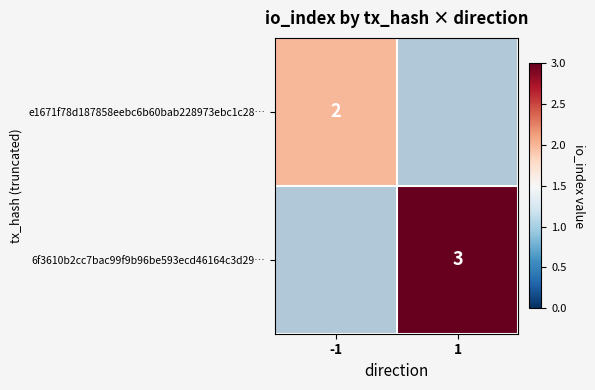

Between -1 and 1, which is larger?

1